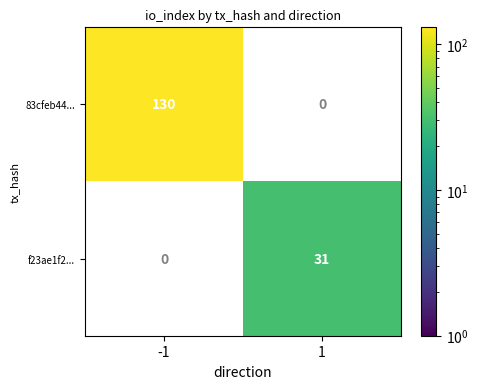

Count the number of categories in the chart.

2